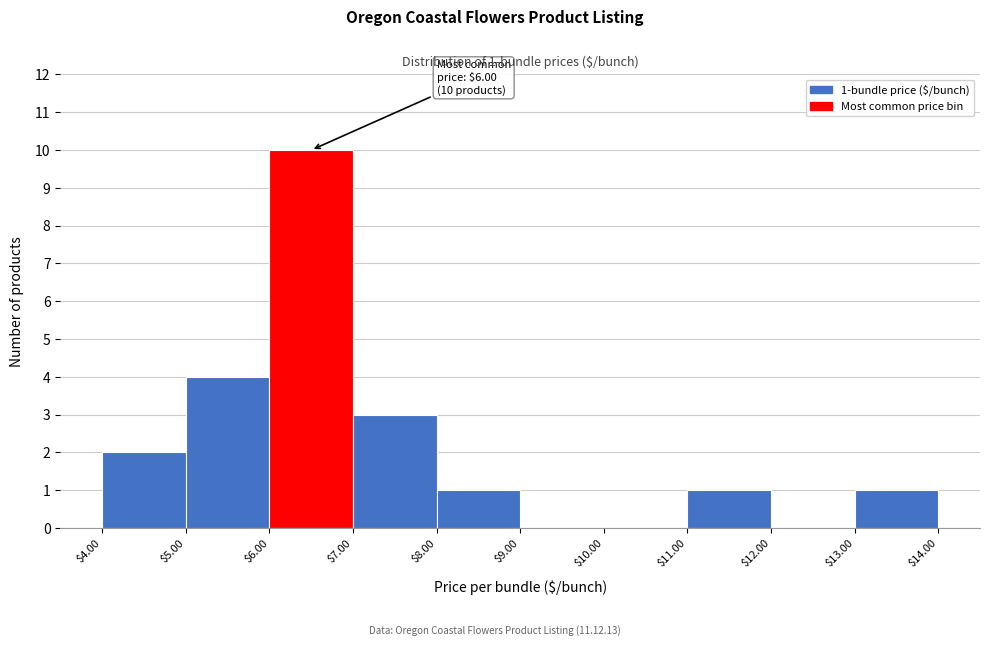

Over which range of the x-axis is the bar tallest?

$6.00 to $7.00